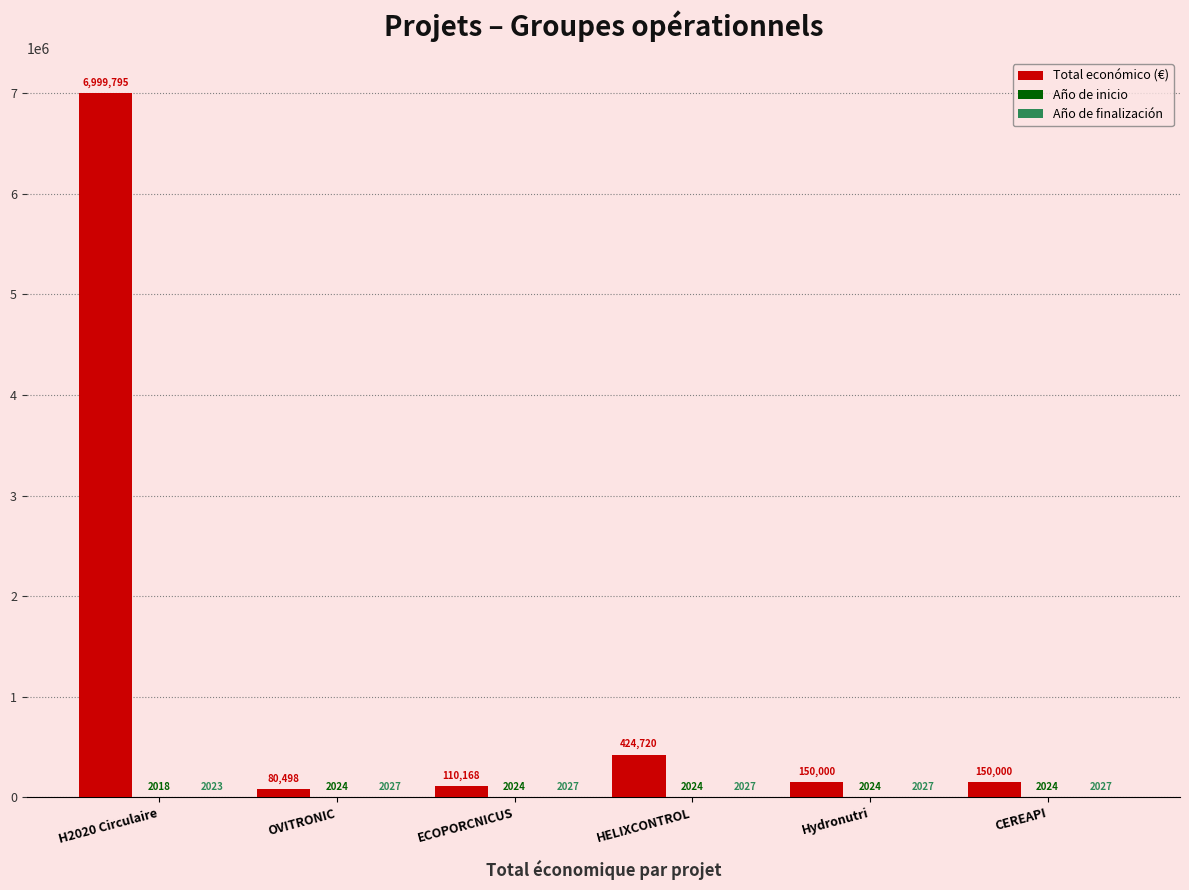

Which category has the highest value across all series?

H2020 Circulaire